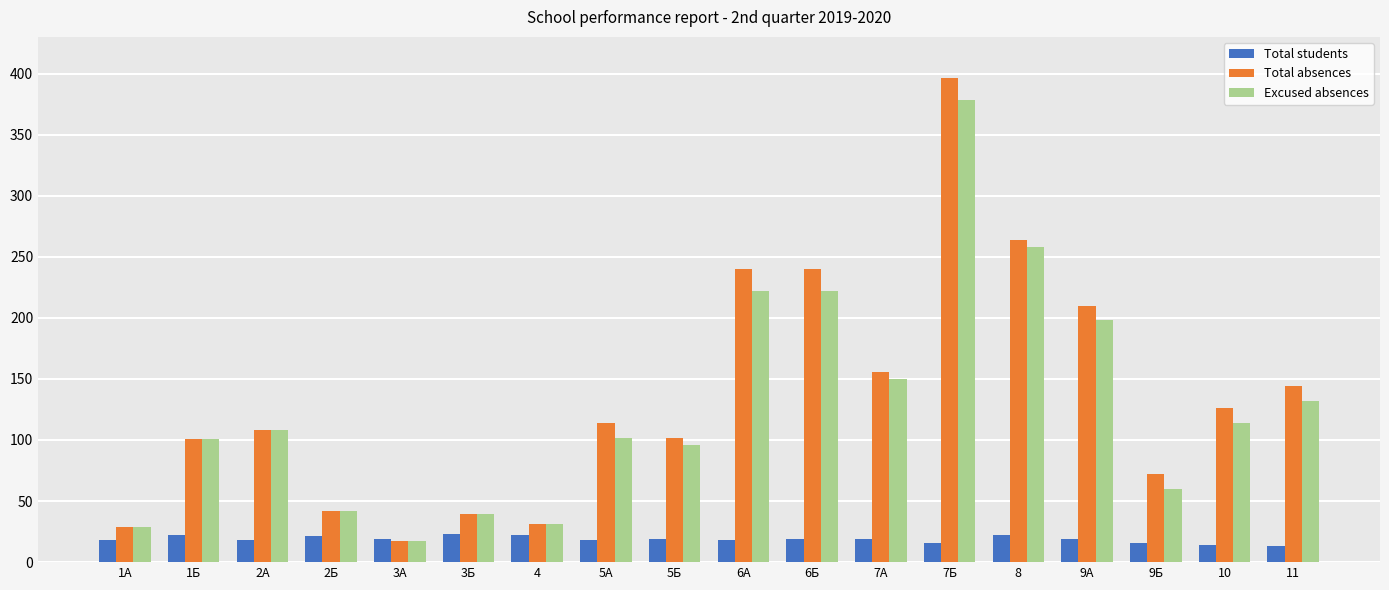

Which series has the widest spread of values?

Total absences